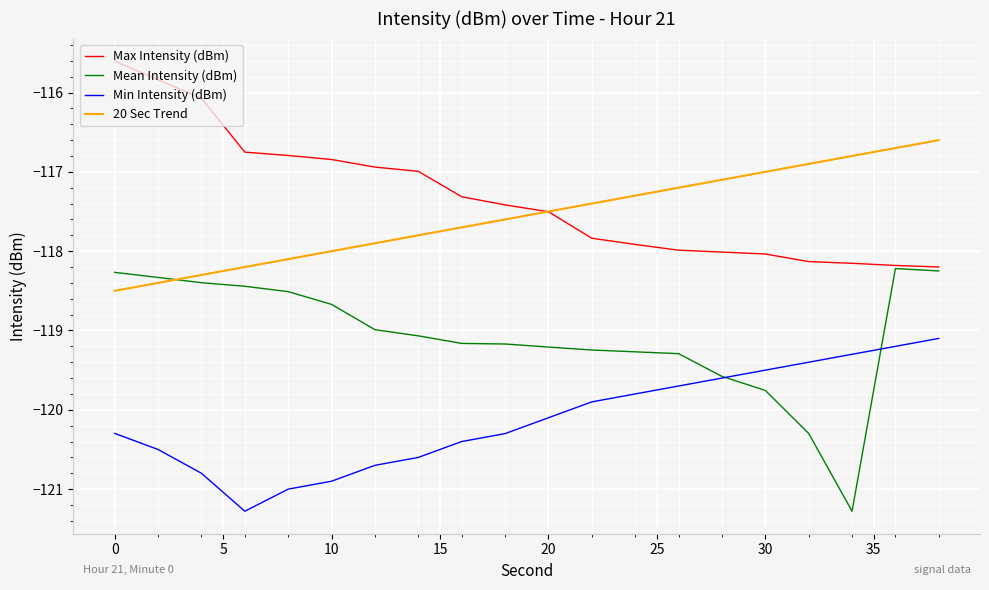

True or false: Min Intensity (dBm) and 20 Sec Trend cross at least once.

False